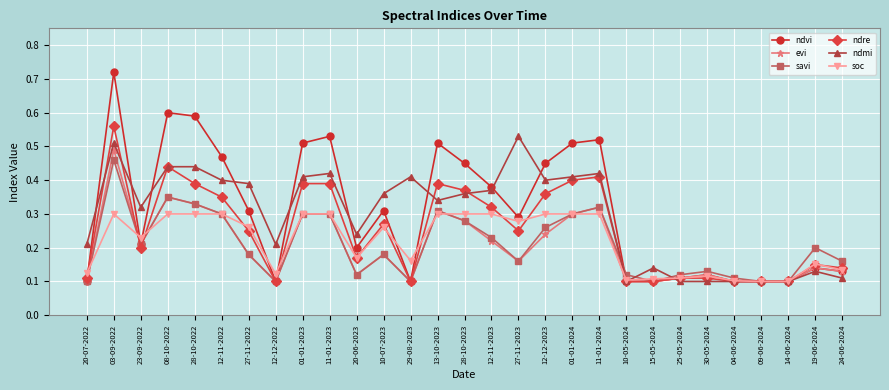

True or false: ndmi has a value of 0.2 at 12-12-2022.

True